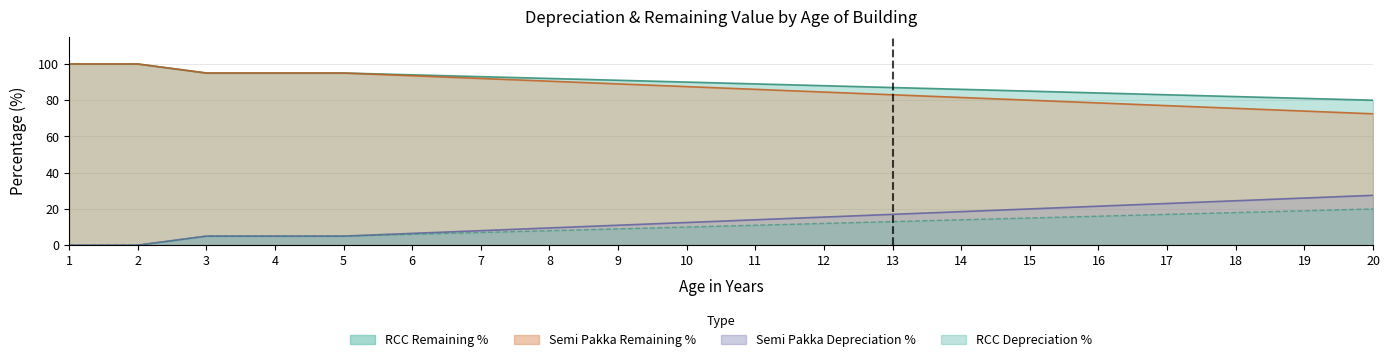

How many data points does each series have?

20